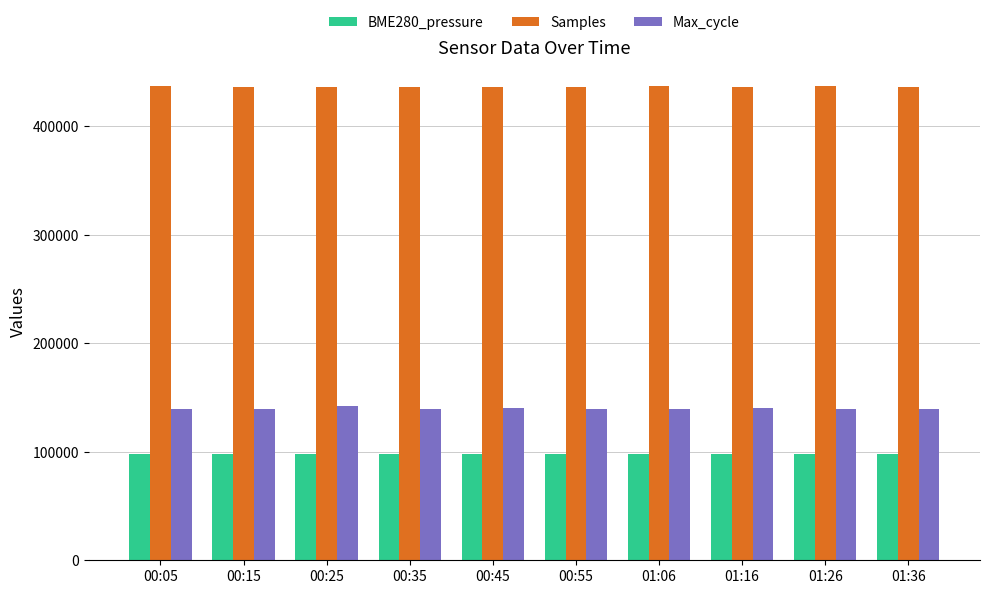

The value of BME280_pressure at 01:16 is 98278.7. True or false?

True